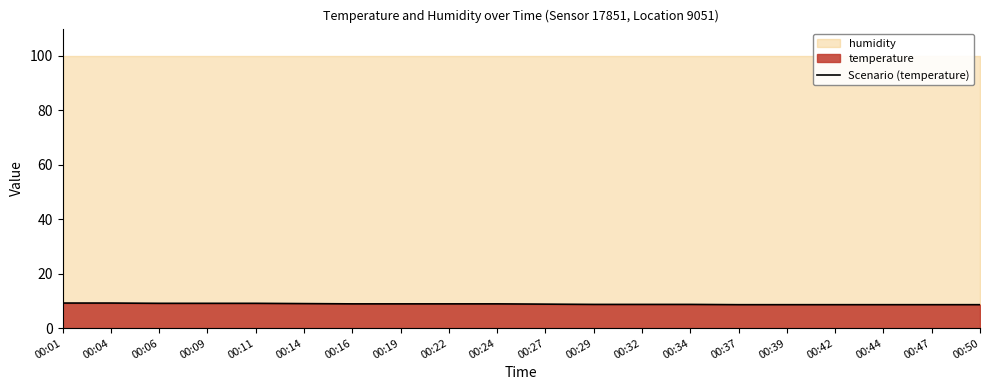

Reading left to right, extract all data points from this chart.

00:01=9.2	00:04=9.2	00:06=9.1	00:09=9.1	00:11=9.1	00:14=9.0	00:16=8.9	00:19=8.9	00:22=8.9	00:24=8.9	00:27=8.8	00:29=8.7	00:32=8.7	00:34=8.7	00:37=8.6	00:39=8.6	00:42=8.6	00:44=8.6	00:47=8.6	00:50=8.6